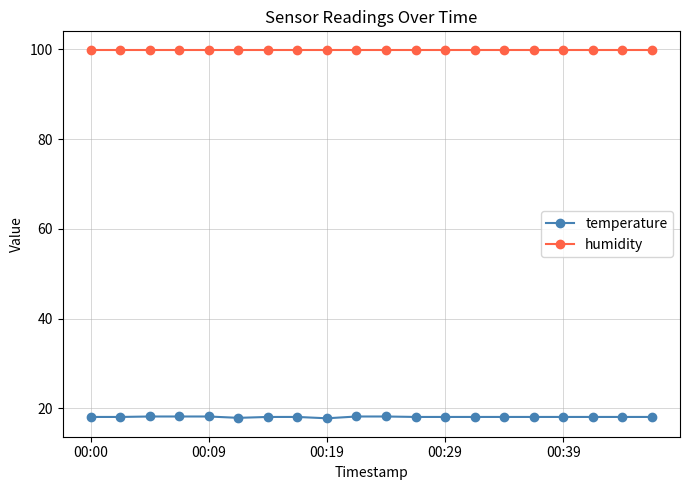

Rank the series by their maximum value, from lowest to highest.

temperature, humidity